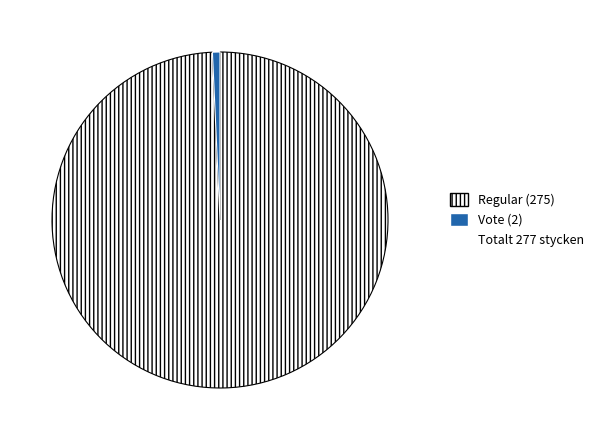

Is there a majority slice in this chart?

Yes